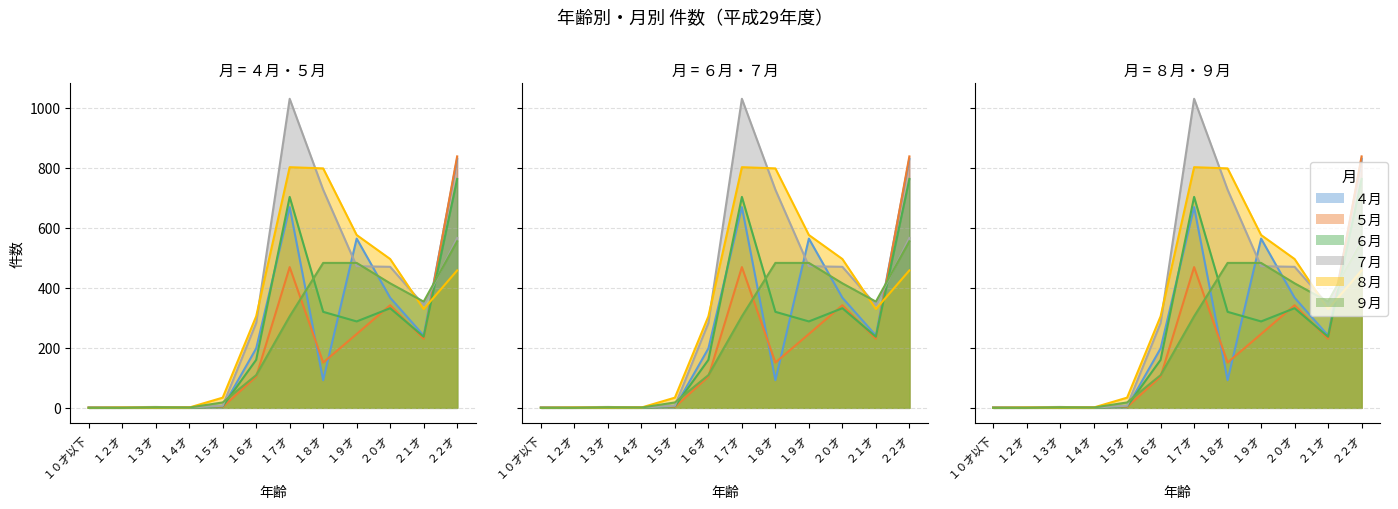

Does the chart have visible grid lines?

Yes